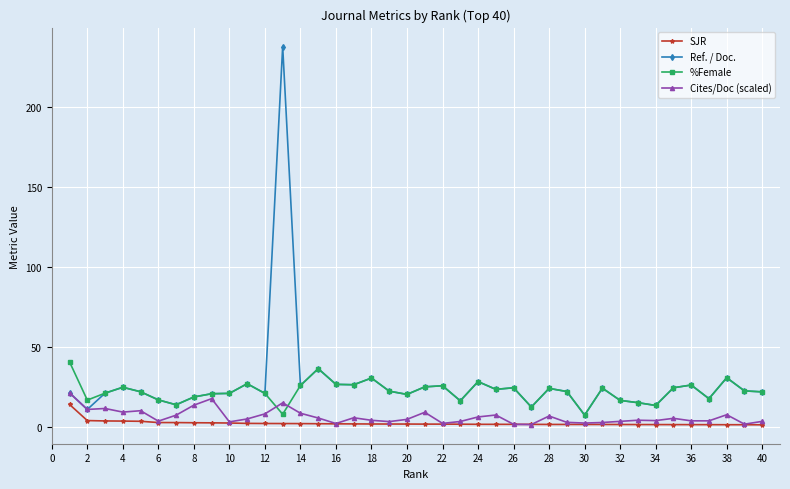

What are all the series names shown in the legend?

SJR, Ref. / Doc., %Female, Cites/Doc (scaled)